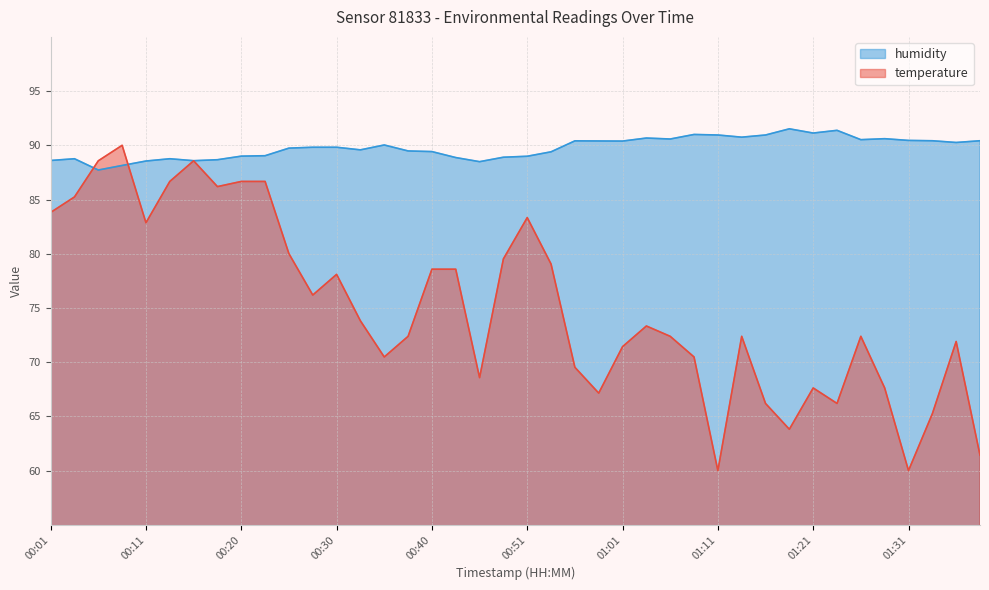

At 01:36, list the series in order from largest to smallest.

humidity, temperature